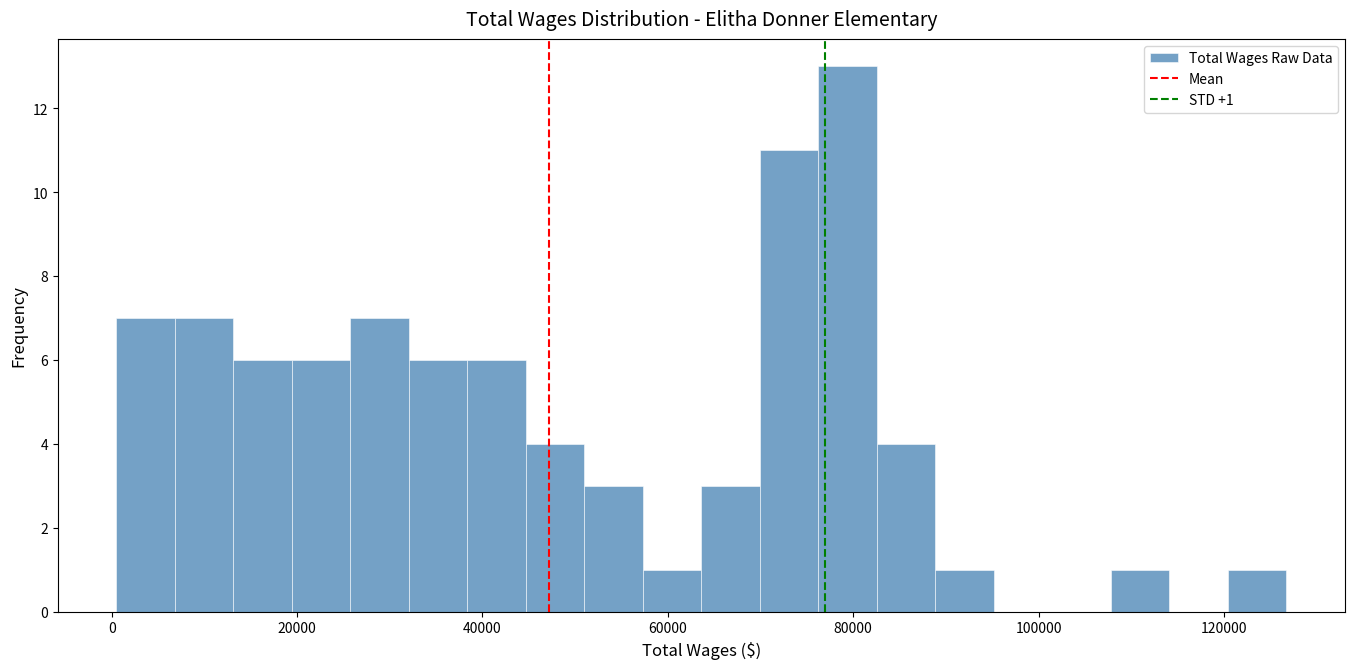

Read against the x-axis, roughly where is the centre of the tallest bar?

80000